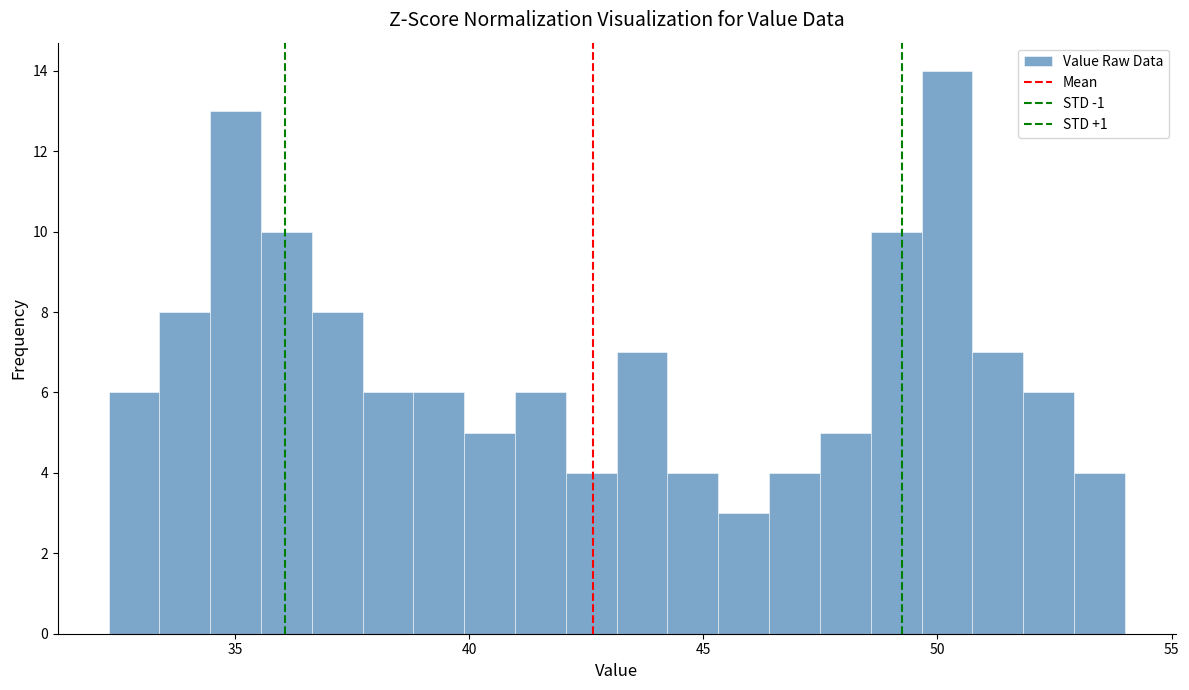

Read against the x-axis, roughly where is the centre of the tallest bar?

50.0